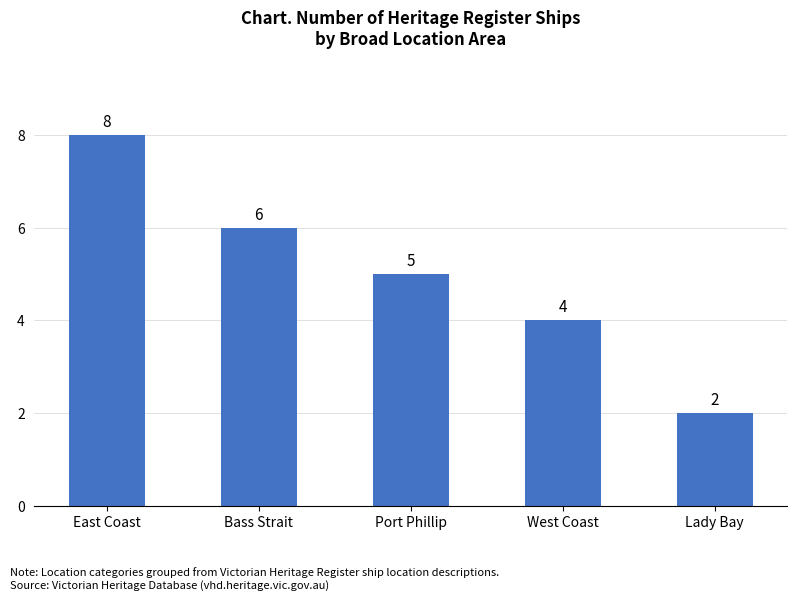

List the labels in order of value, smallest first.

Lady Bay, West Coast, Port Phillip, Bass Strait, East Coast